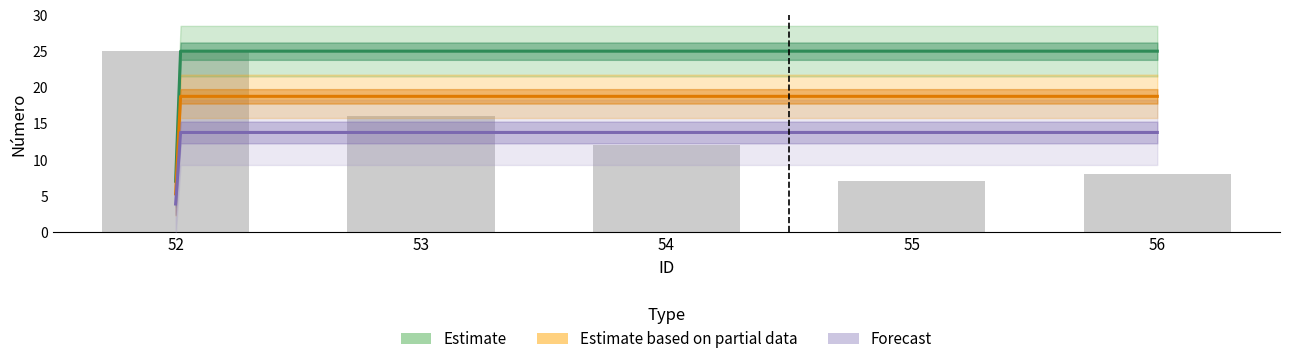

What is the difference between the second highest and second lowest values?

8